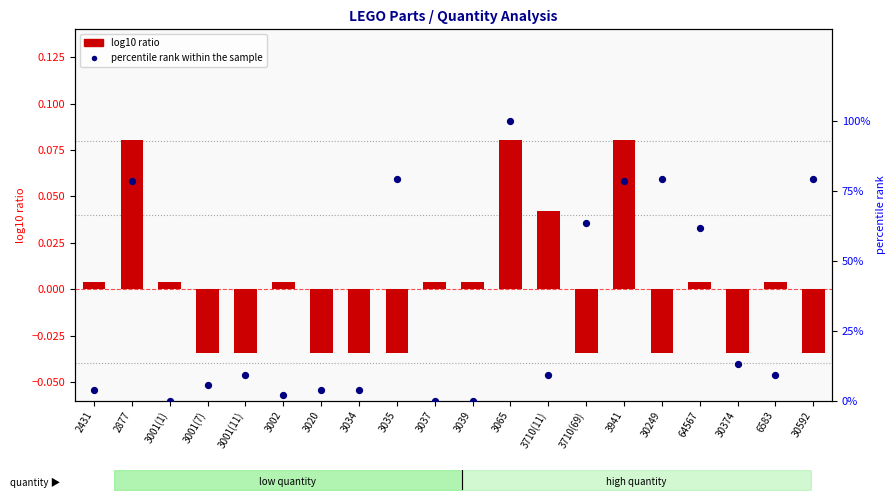

Which series reaches the maximum Y coordinate?

percentile rank within the sample